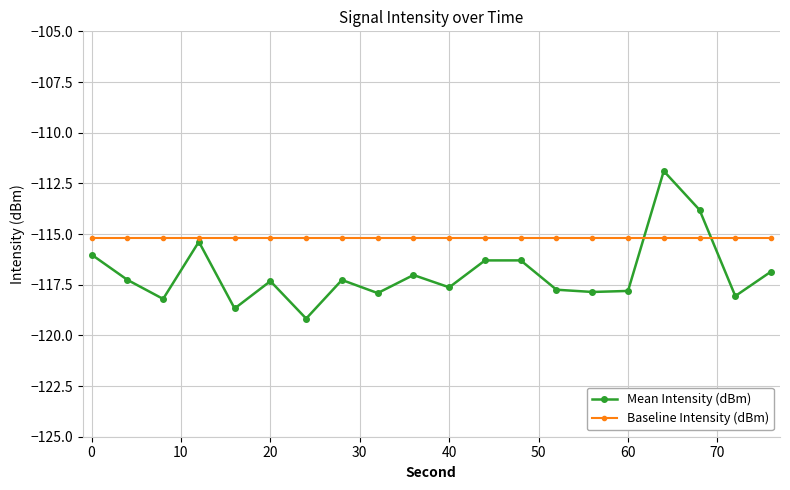

How many times do Baseline Intensity (dBm) and Mean Intensity (dBm) cross each other?

2